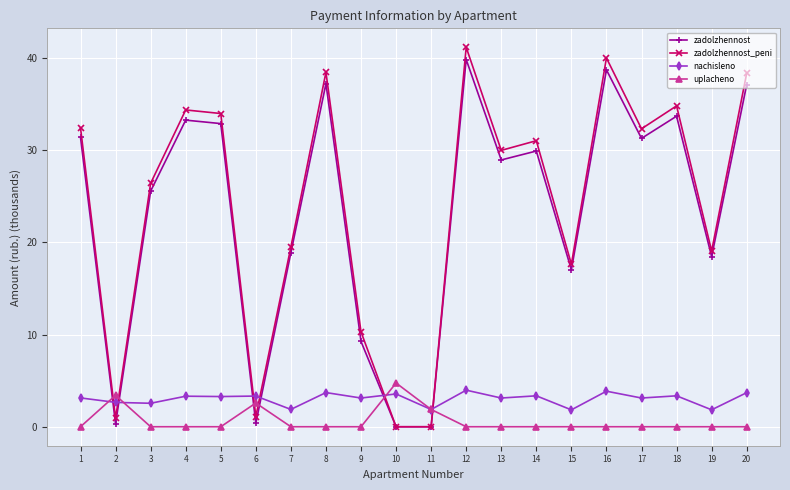

Rank the series by their maximum value, from lowest to highest.

nachisleno, uplacheno, zadolzhennost, zadolzhennost_peni